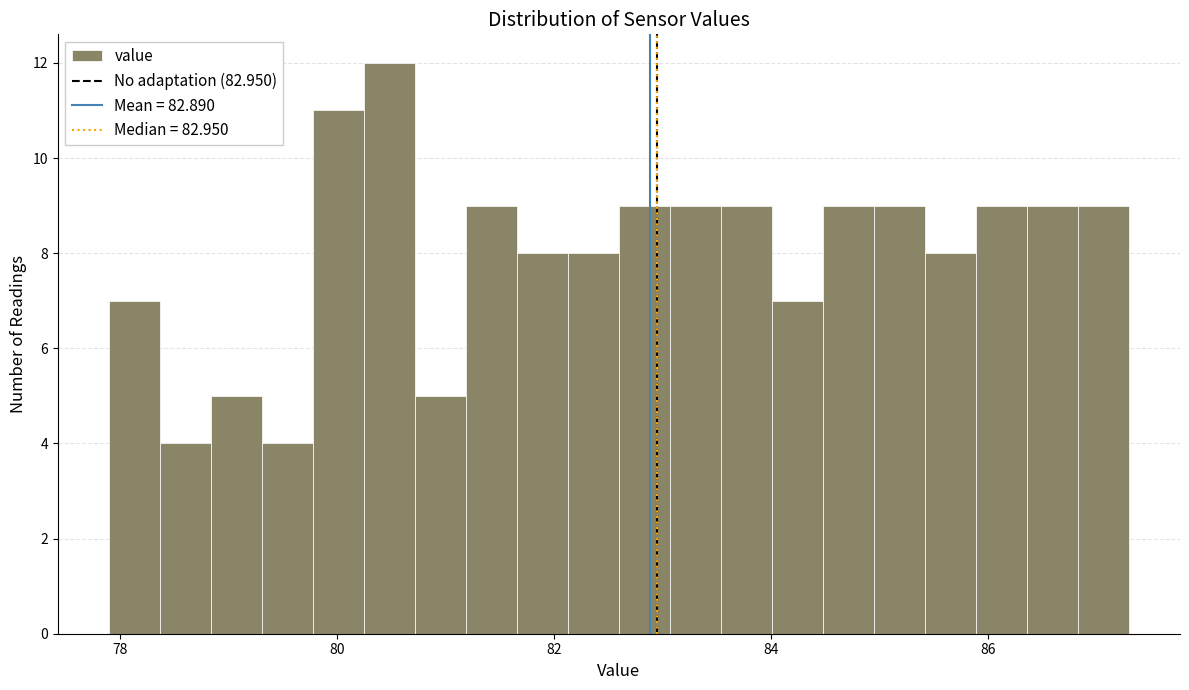

Around what value on the x-axis is the tallest bar? Give the approximate position of its centre, as read against the axis.

80.4